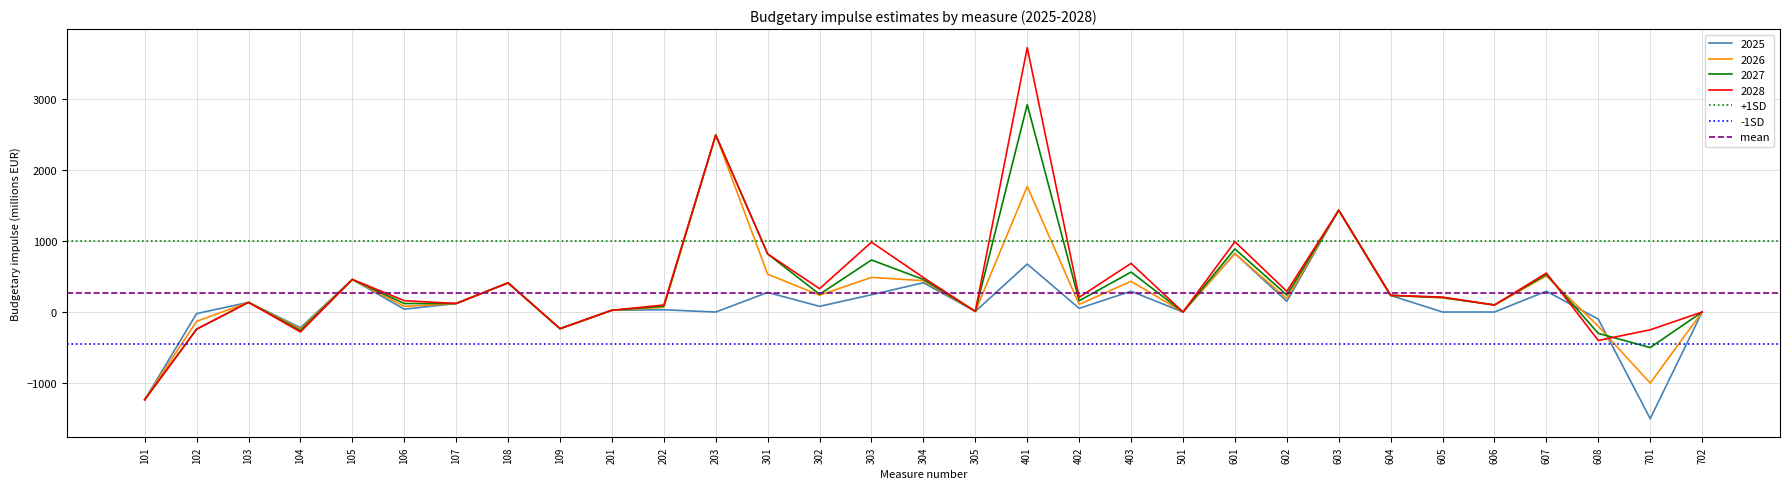

The value of 2027 at 302 is 249. True or false?

True